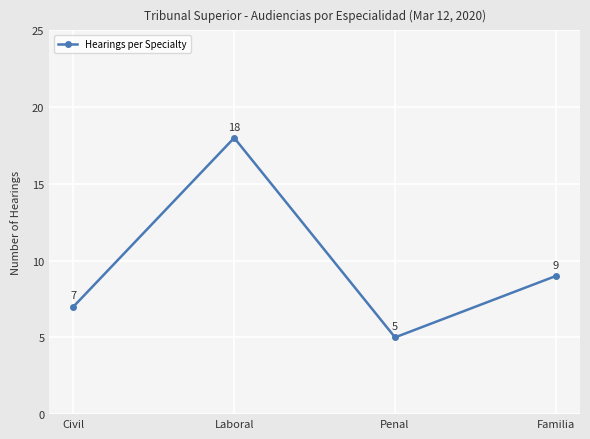

What is the change in value from Laboral to Familia?

-9